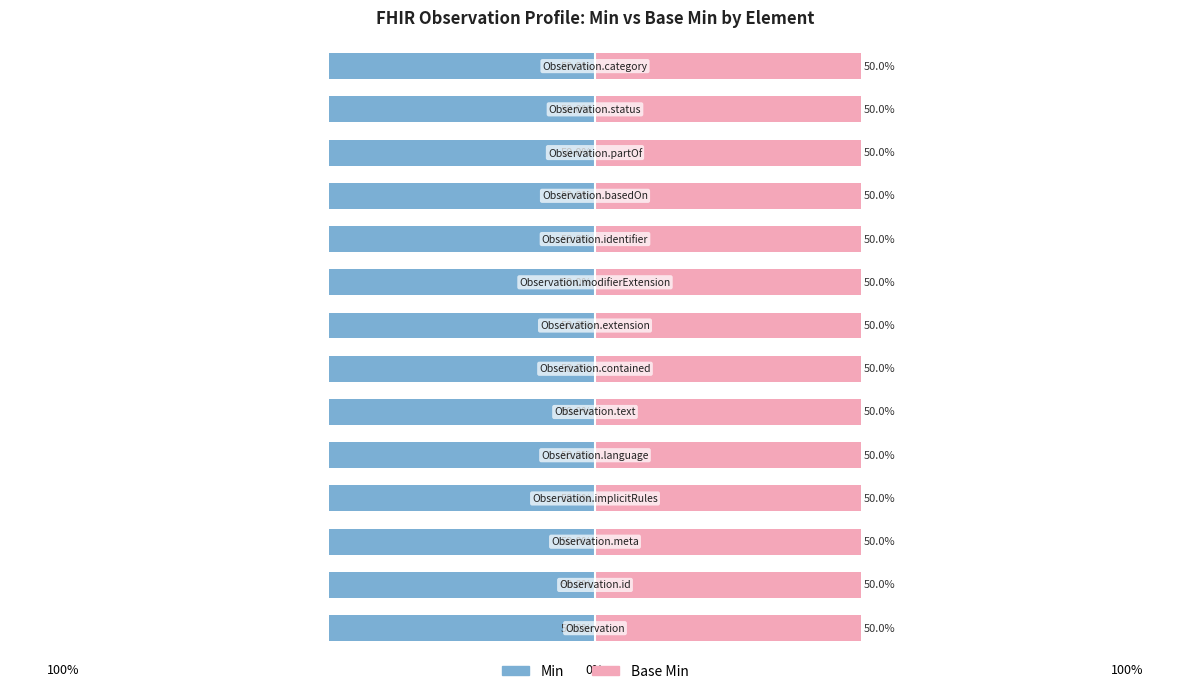

Which series changed the most between Observation.extension and Observation.category?

Min